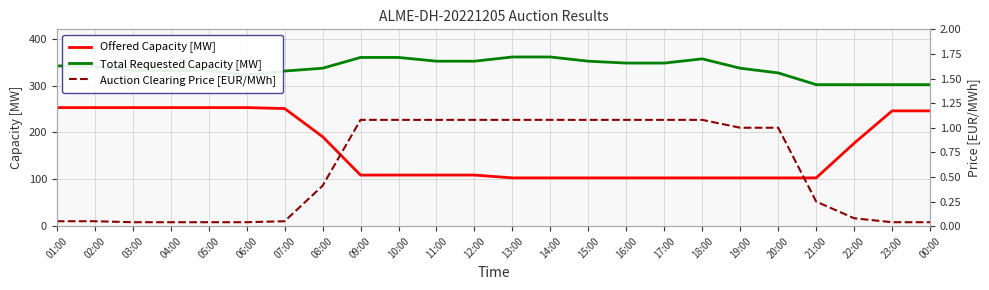

At which category does the chart reach its minimum across all series?

03:00